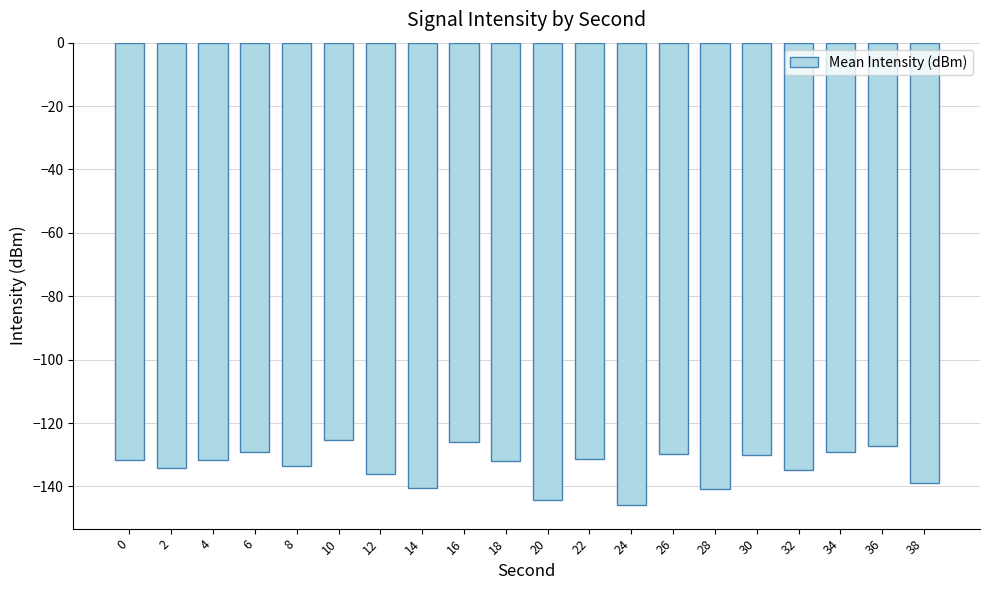

What is the average value?

-133.6